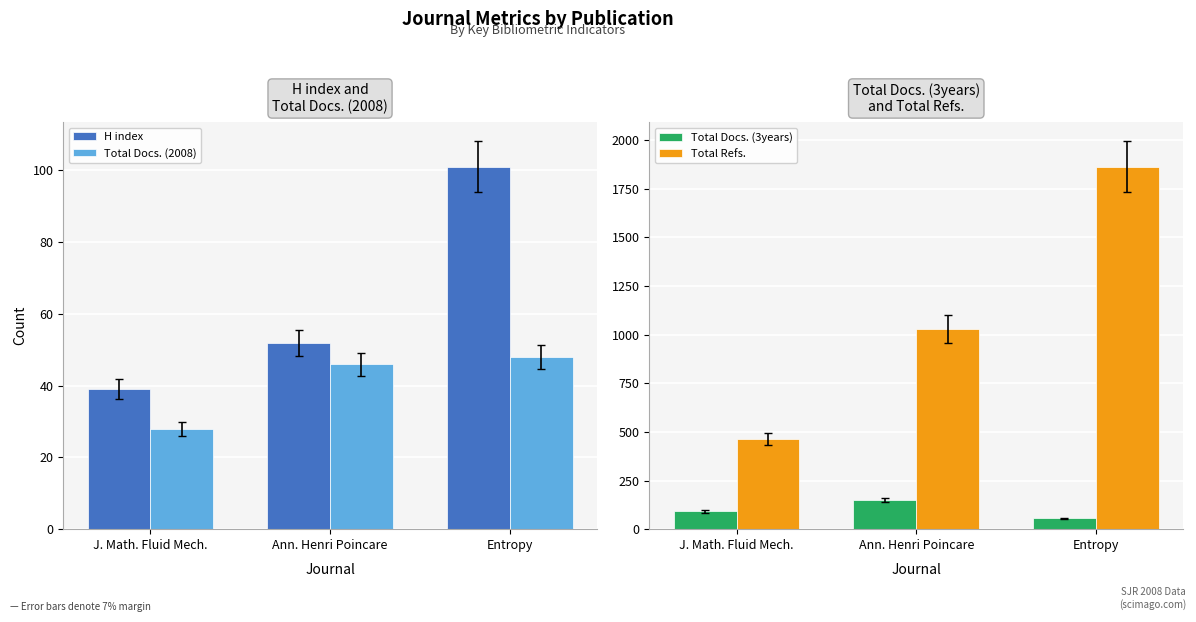

How many series are shown in this chart?

4